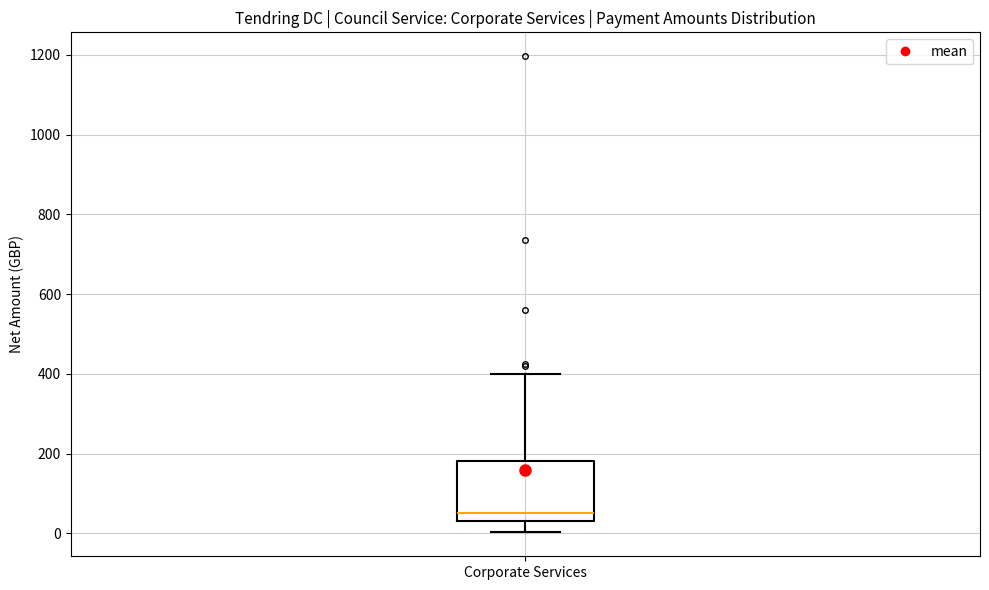

Transcribe this box plot: give where the median line is, the range the box spans, and where the two whiskers end, as read against the y-axis. The values are not printed on the chart, so give them approximately, as read against the axis.

median 40 (just above the box's lower edge), box 40 to 180, whiskers 0 to 400